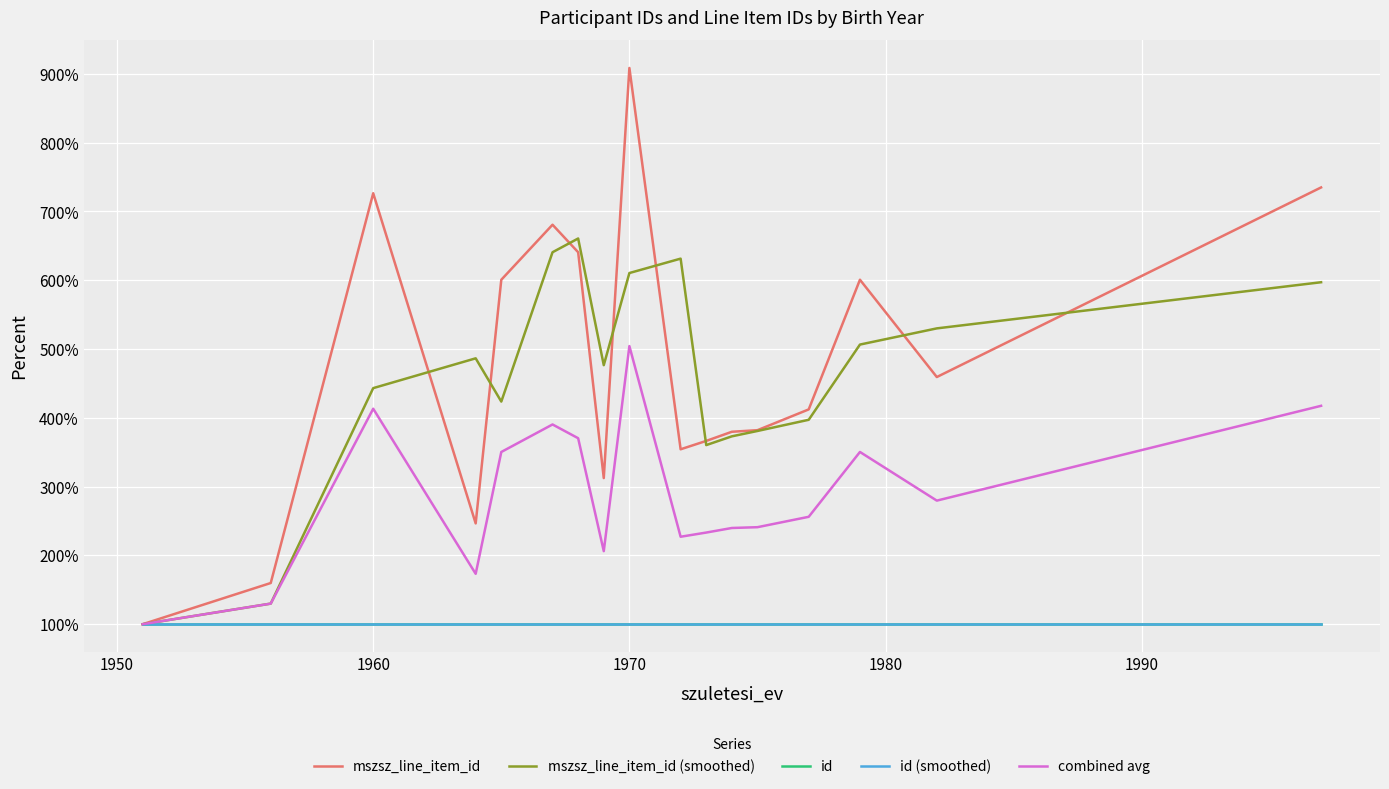

In id, how many points are higher than both neighbors (excluding endpoints)?

1